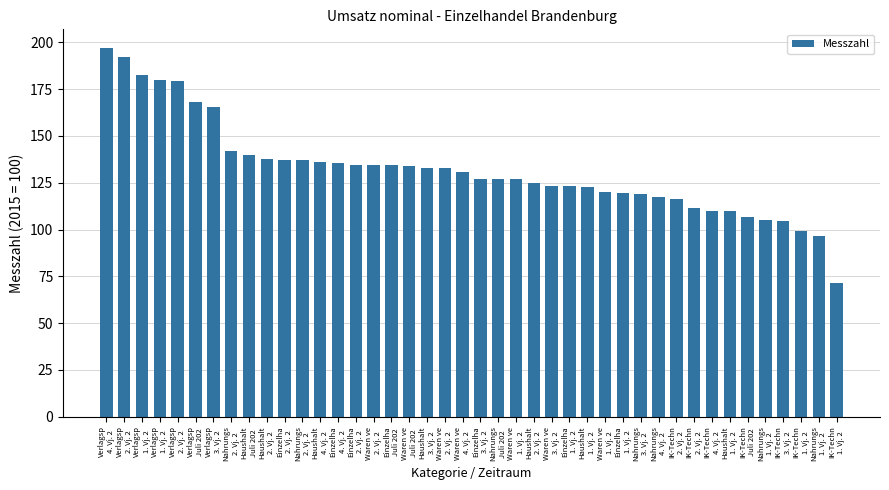

Reading left to right, transcribe all the data shown in this chart.

Einzelhandel (ohne Kfz): 1. Vj. 2021=119.7	2. Vj. 2021=134.5	3. Vj. 2021=127.1	4. Vj. 2021=135.6	1. Vj. 2022=123.2	2. Vj. 2022=137.1	Juli 2022=134.3
Waren versch. Art: 1. Vj. 2021=126.9	2. Vj. 2021=132.9	3. Vj. 2021=123.3	4. Vj. 2021=130.7	1. Vj. 2022=120.3	2. Vj. 2022=134.3	Juli 2022=133.8
Nahrungsmittel: 1. Vj. 2021=105.3	2. Vj. 2021=141.7	3. Vj. 2021=119.1	4. Vj. 2021=117.4	1. Vj. 2022=96.8	2. Vj. 2022=137.0	Juli 2022=127.0
IK-Technik: 1. Vj. 2021=71.7	2. Vj. 2021=111.7	3. Vj. 2021=104.8	4. Vj. 2021=110.0	1. Vj. 2022=99.4	2. Vj. 2022=116.2	Juli 2022=106.7
Haushaltsgeraete: 1. Vj. 2021=109.9	2. Vj. 2021=125.0	3. Vj. 2021=133.1	4. Vj. 2021=135.9	1. Vj. 2022=122.5	2. Vj. 2022=137.7	Juli 2022=139.6
Verlagsprodukte: 1. Vj. 2021=182.6	2. Vj. 2021=192.3	3. Vj. 2021=165.3	4. Vj. 2021=197.1	1. Vj. 2022=179.8	2. Vj. 2022=179.4	Juli 2022=168.2